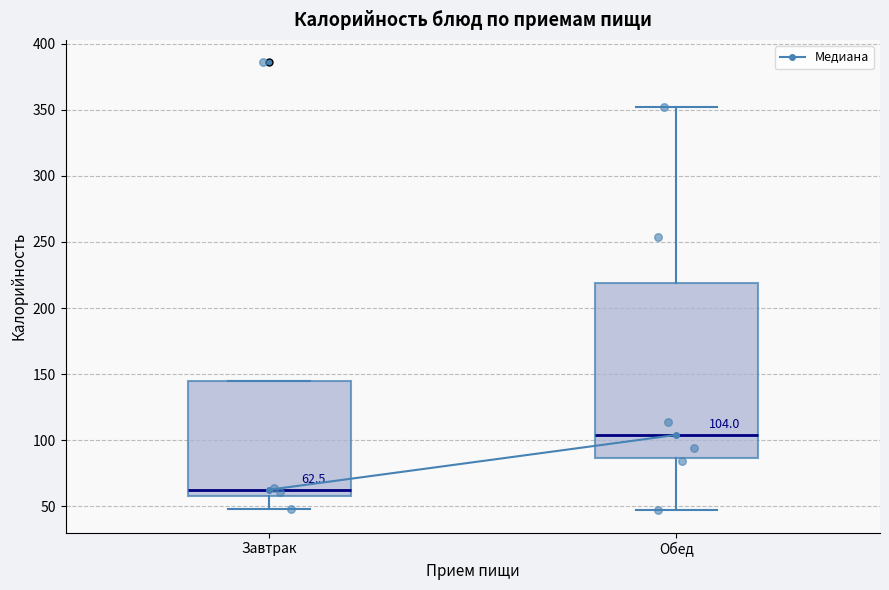

Which box has the highest median line?

Обед